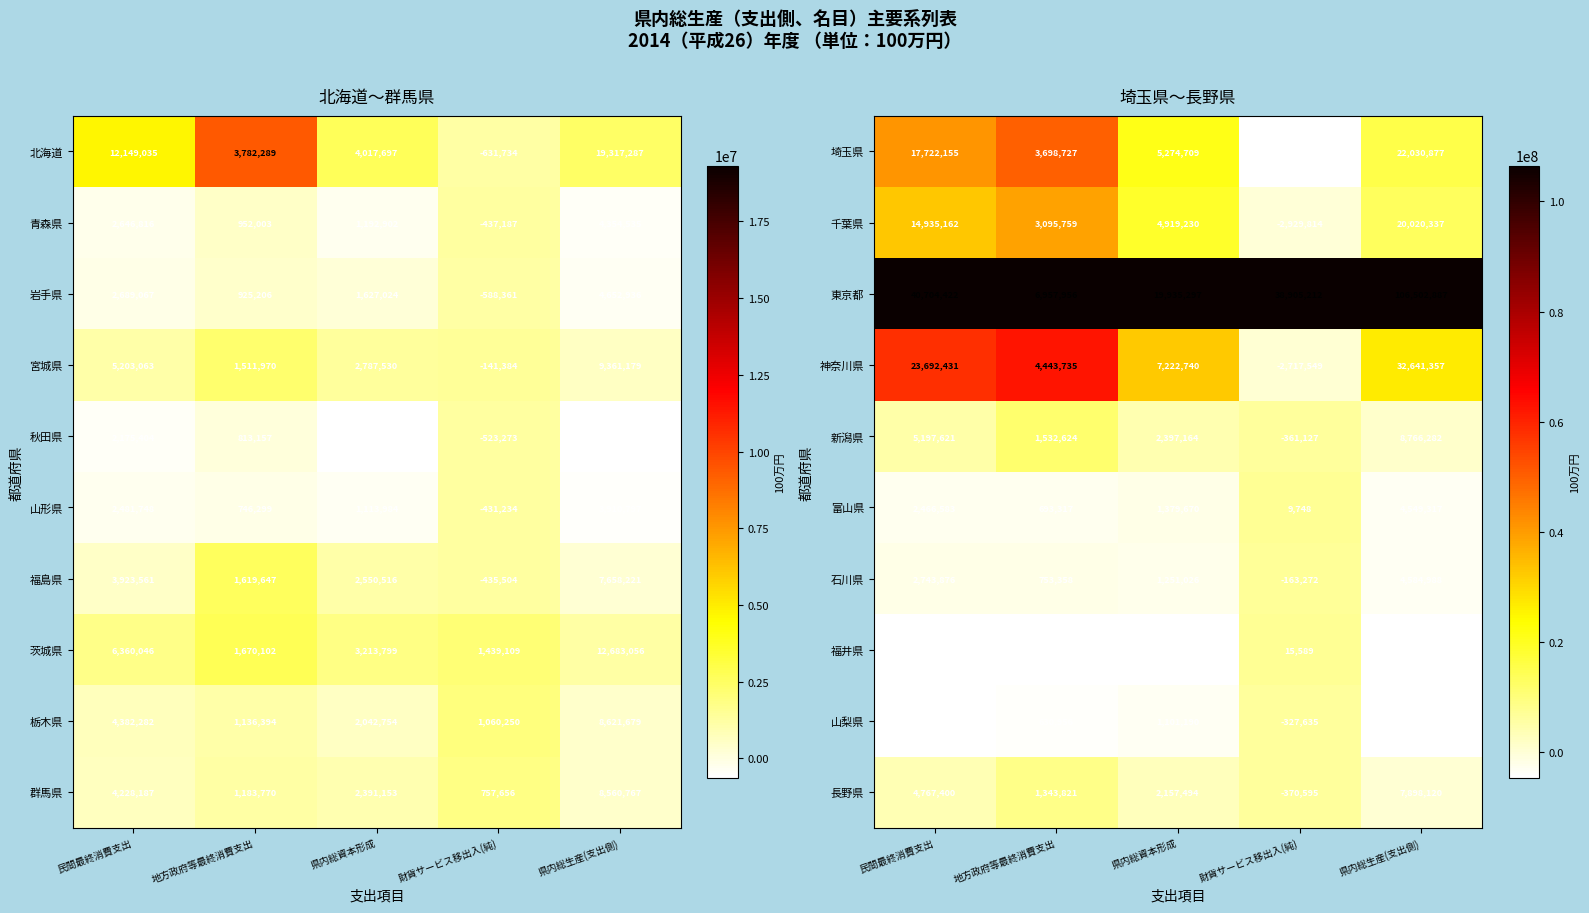

What is the approximate value of 長野県 at 県内総生産(支出側), to the nearest 100?

7898100